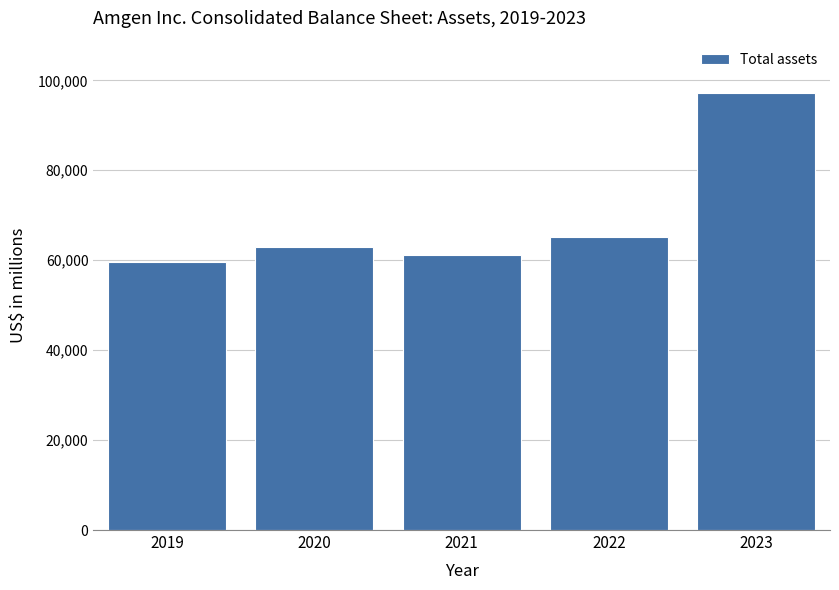

Reading right to left, what are all the values shown in this chart?

97154	65121	61165	62948	59707